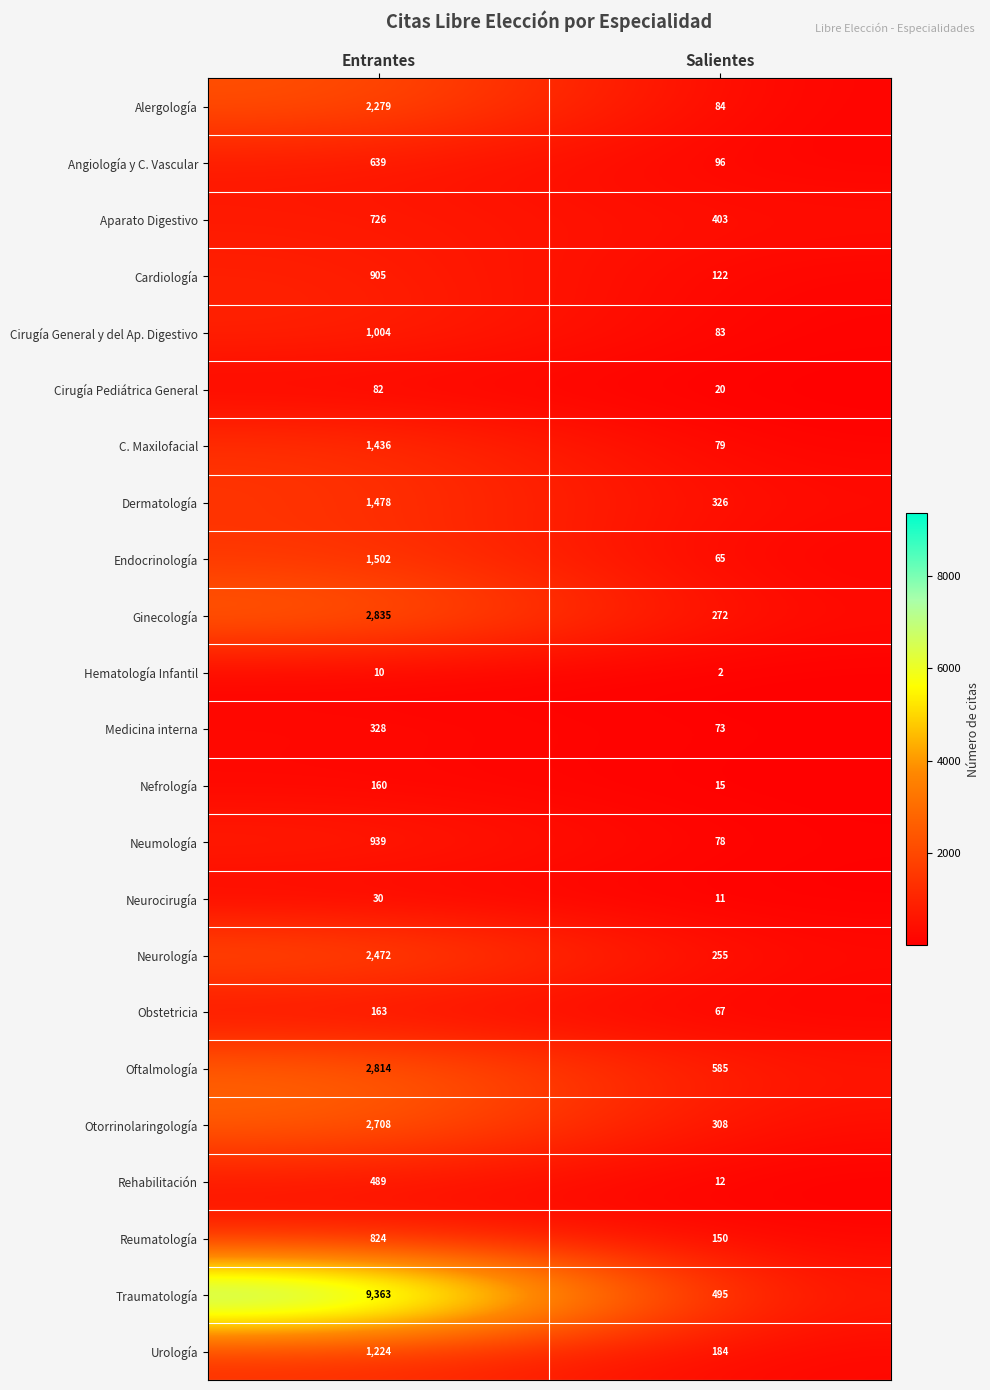

What is the smallest value displayed?

2